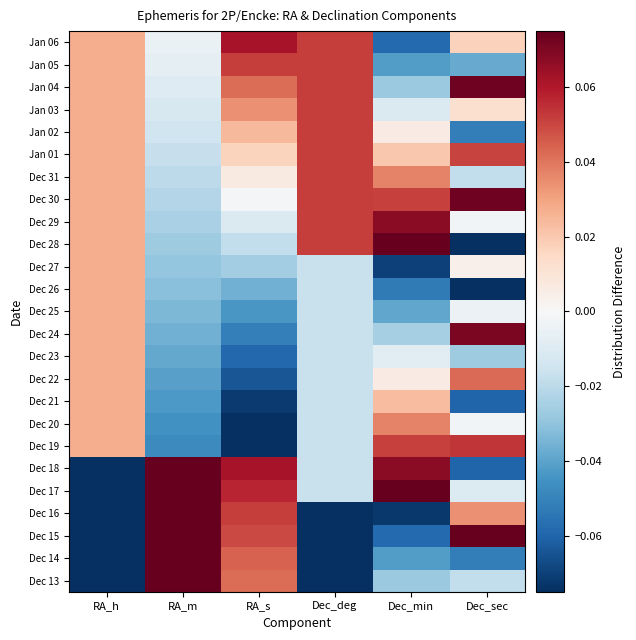

At which category is the sum across all series the highest?

Dec_deg